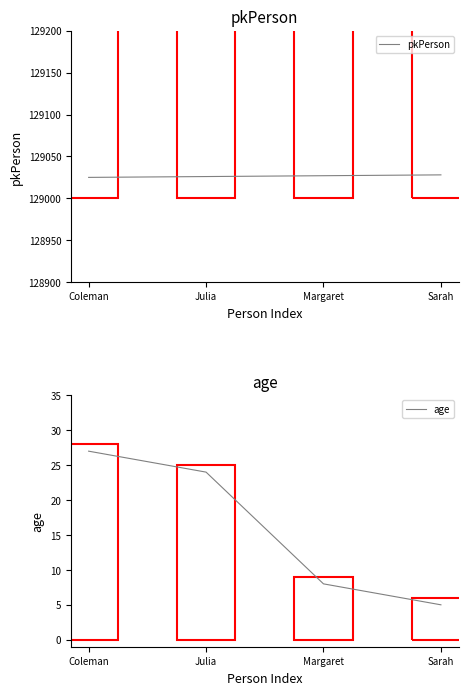

Which series changed the most between Coleman and Julia?

age